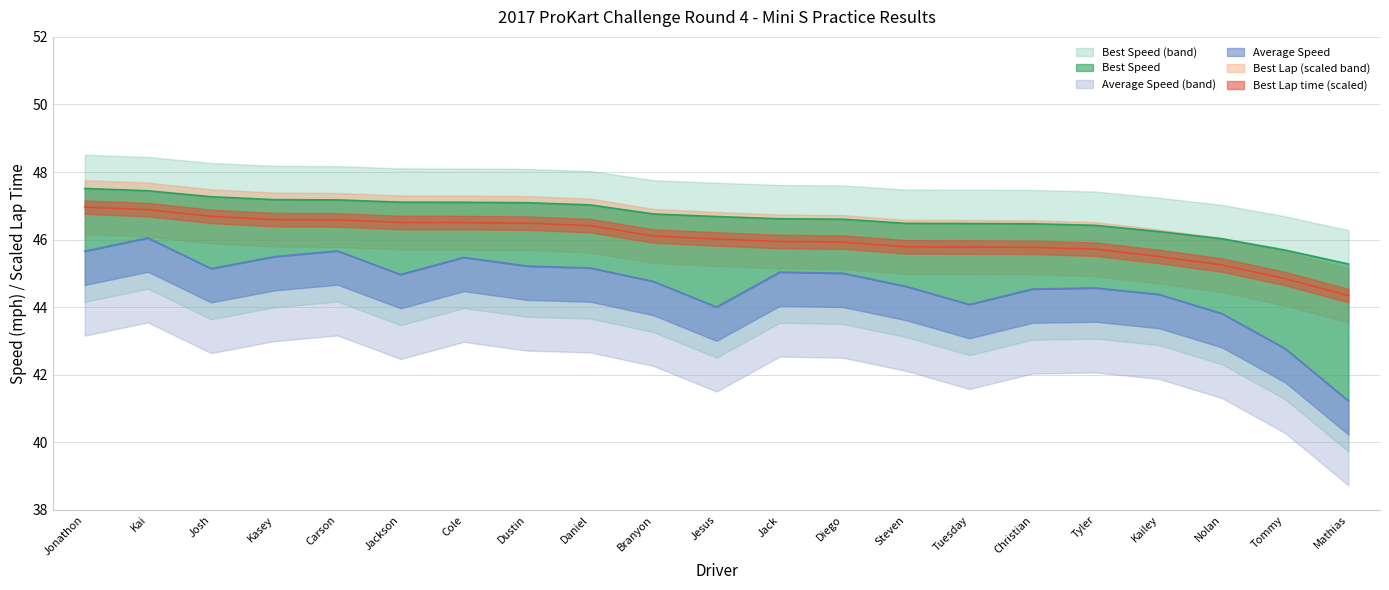

Does the chart display data point markers on the line(s)?

No